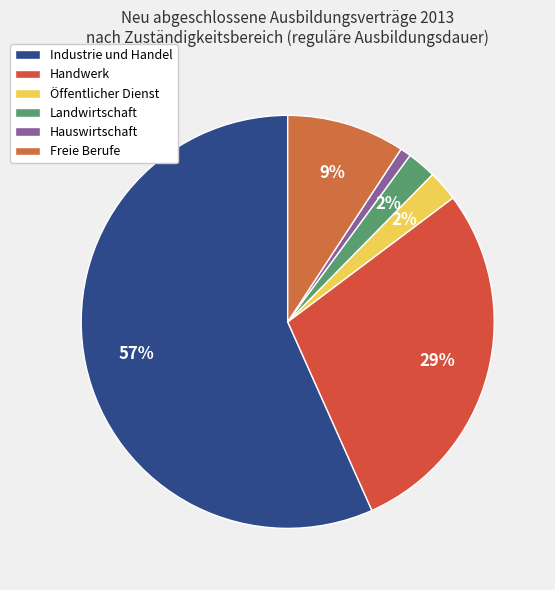

How many segments does this pie chart have?

6